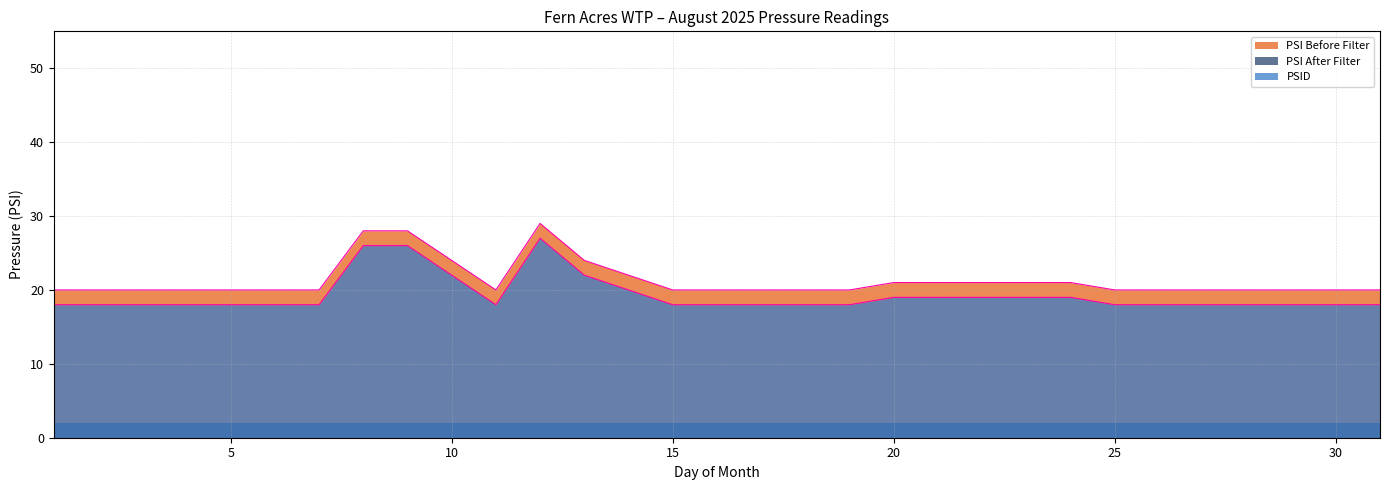

At how many categories does at least one series exceed 22?

5